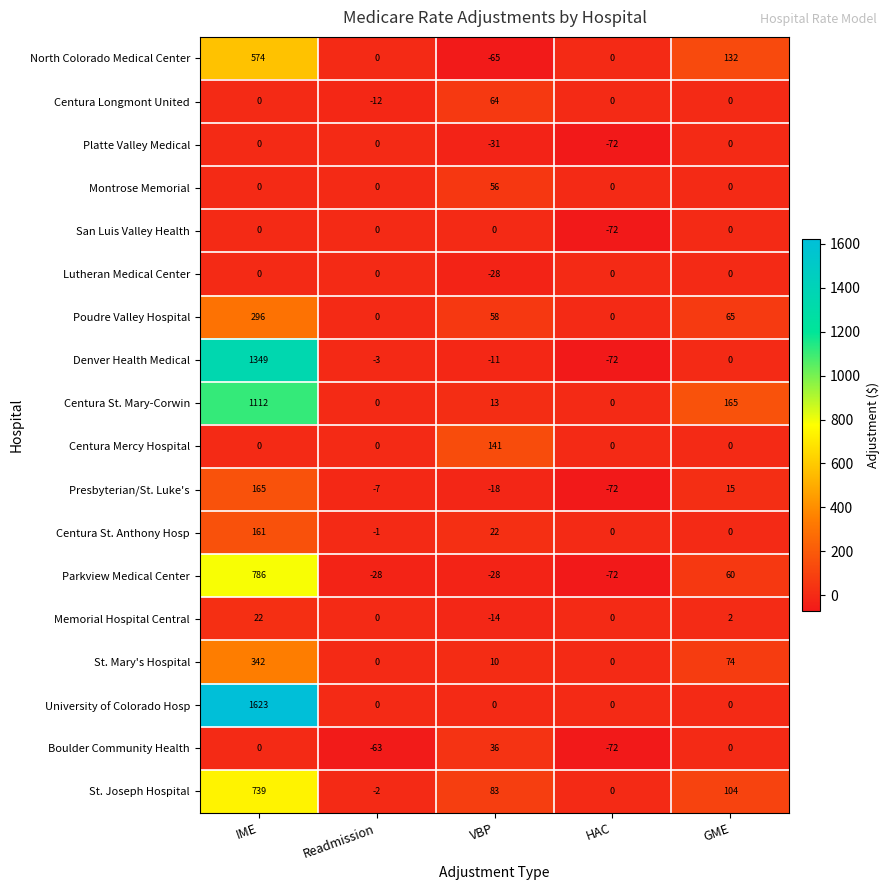

Which series has the largest total across all categories?

University of Colorado Hosp